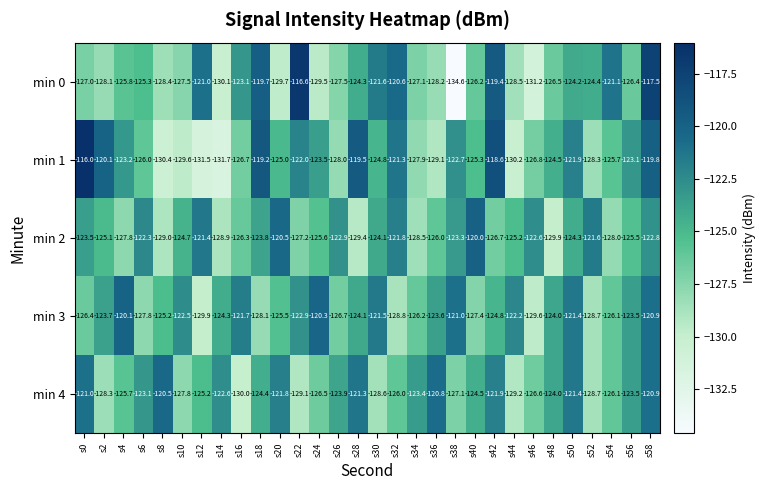

Which category has the lowest value in the min 1 series?

s14